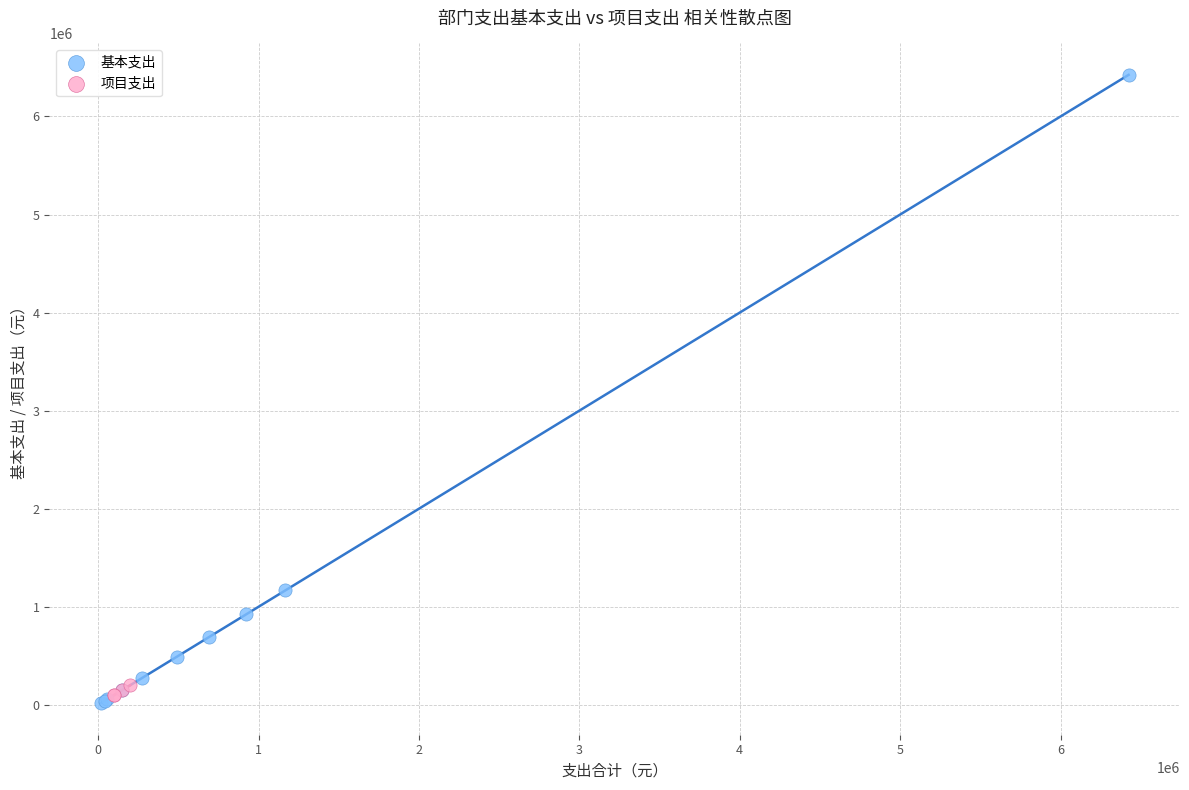

Which series has the largest Y range (max minus min)?

基本支出